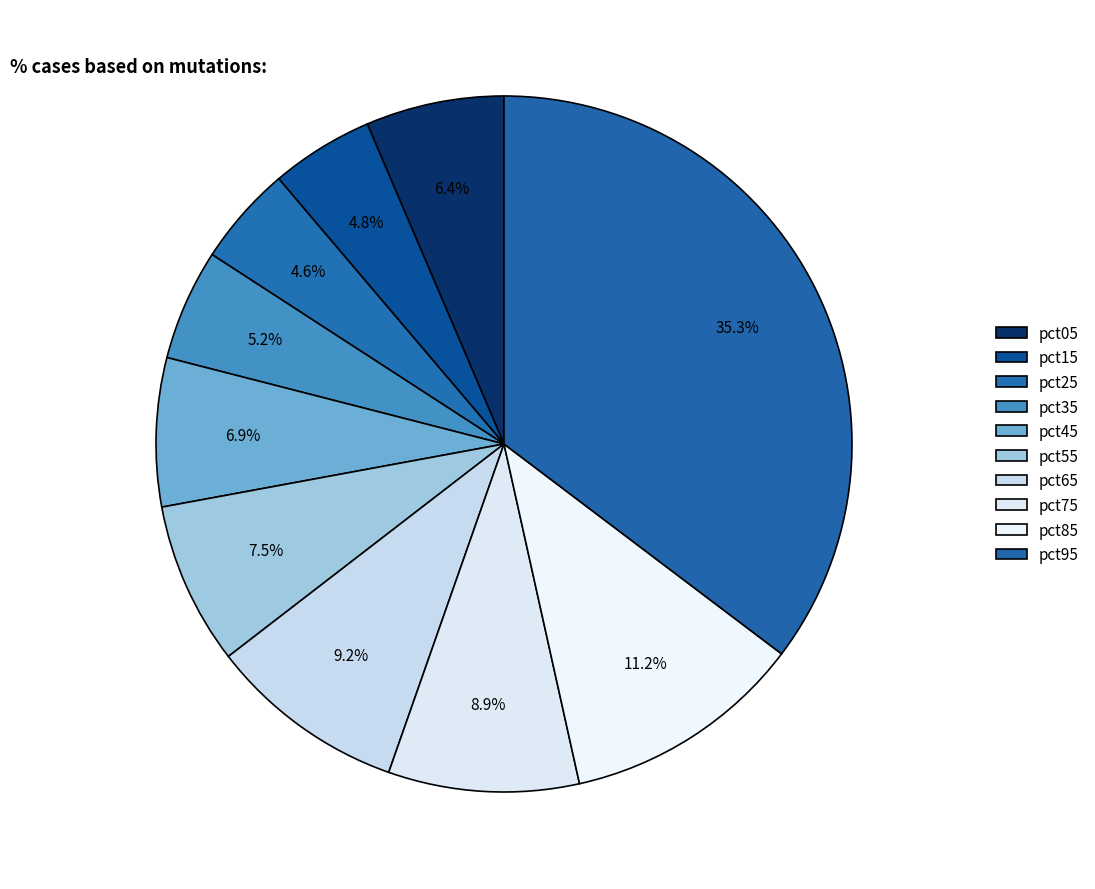

How many slices are in this pie chart?

10